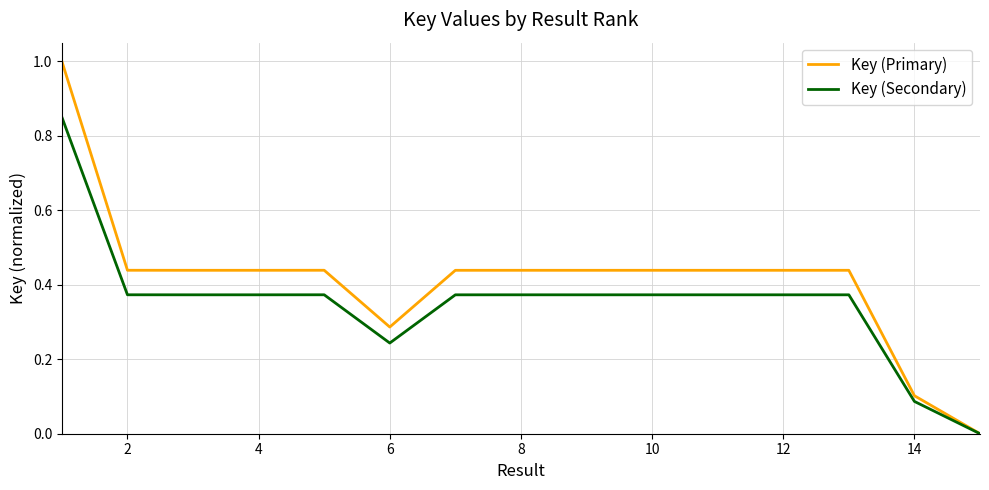

List the series in order of their peak value, lowest first.

Key (Secondary), Key (Primary)